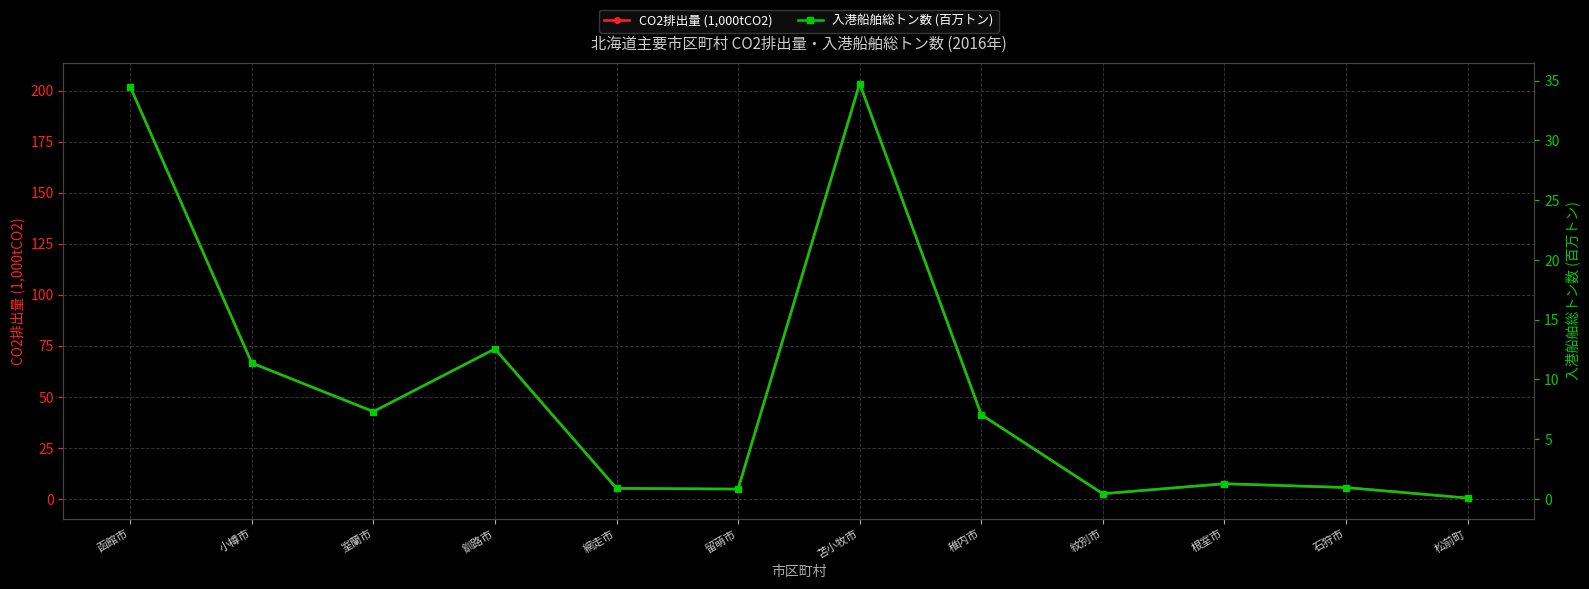

Which has a higher value, 釧路市 or 留萌市?

釧路市